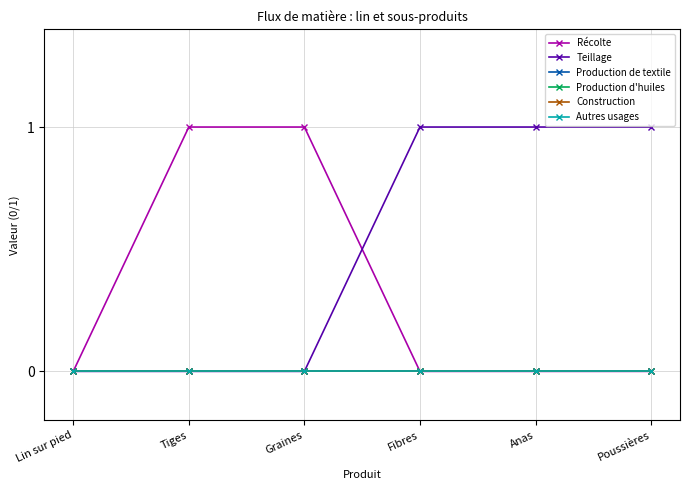

Does the chart have visible grid lines?

Yes